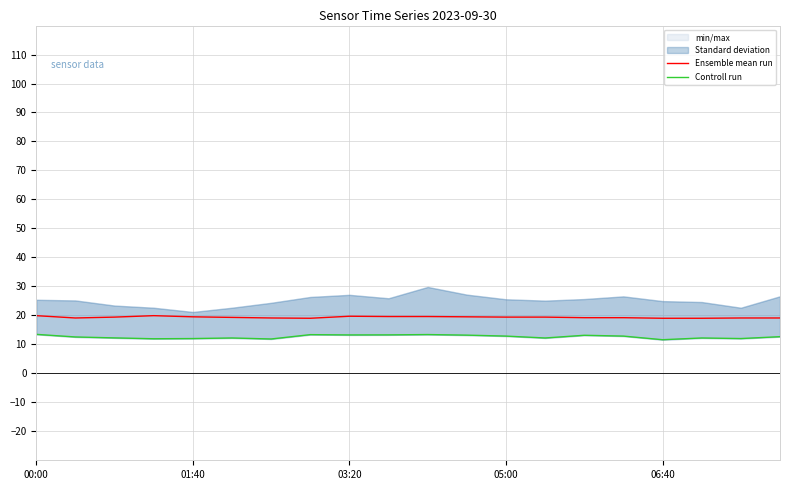

The Controll run series shows 19.8 at 14. True or false?

False